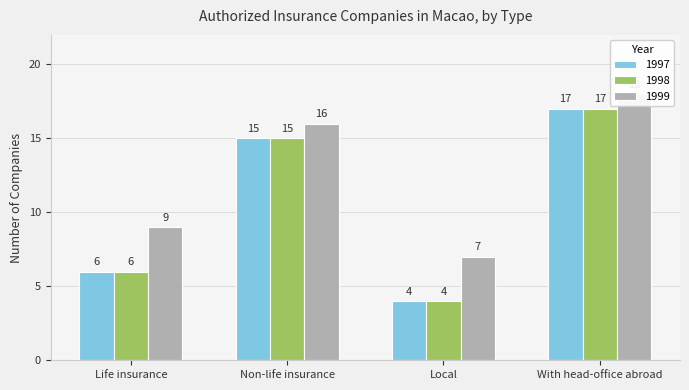

Between Life insurance and Non-life insurance, which series saw the biggest shift?

1997